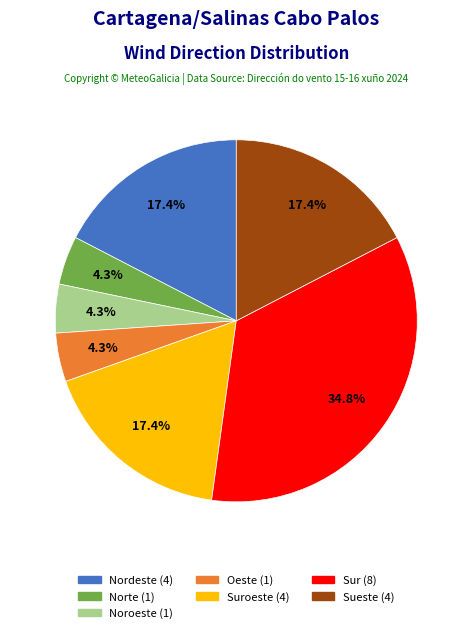

To the nearest percent, what is the average slice percentage?

14%